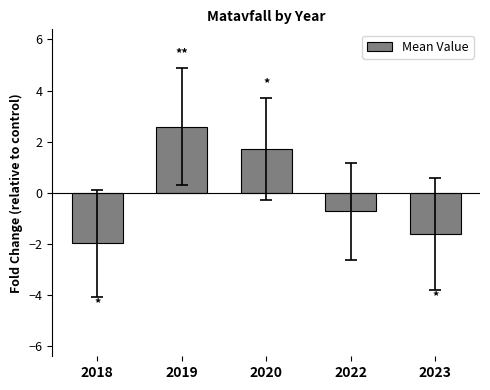

How many data points are less than 0?

3